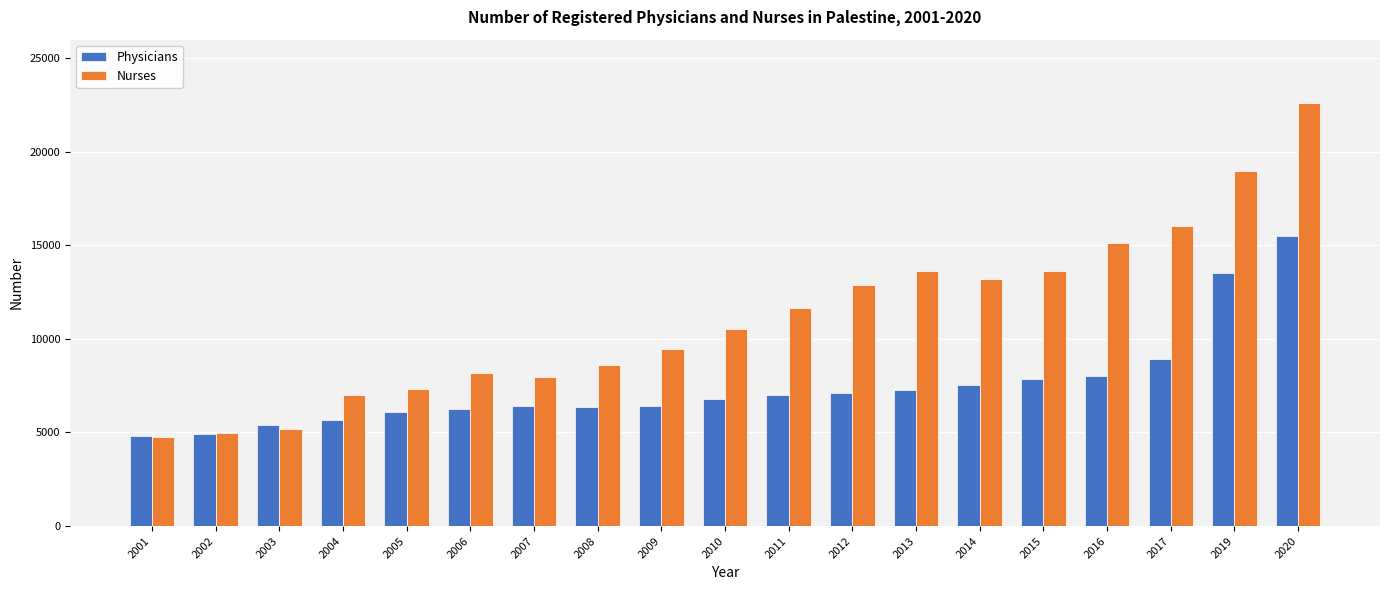

Which series has the largest total across all categories?

Nurses